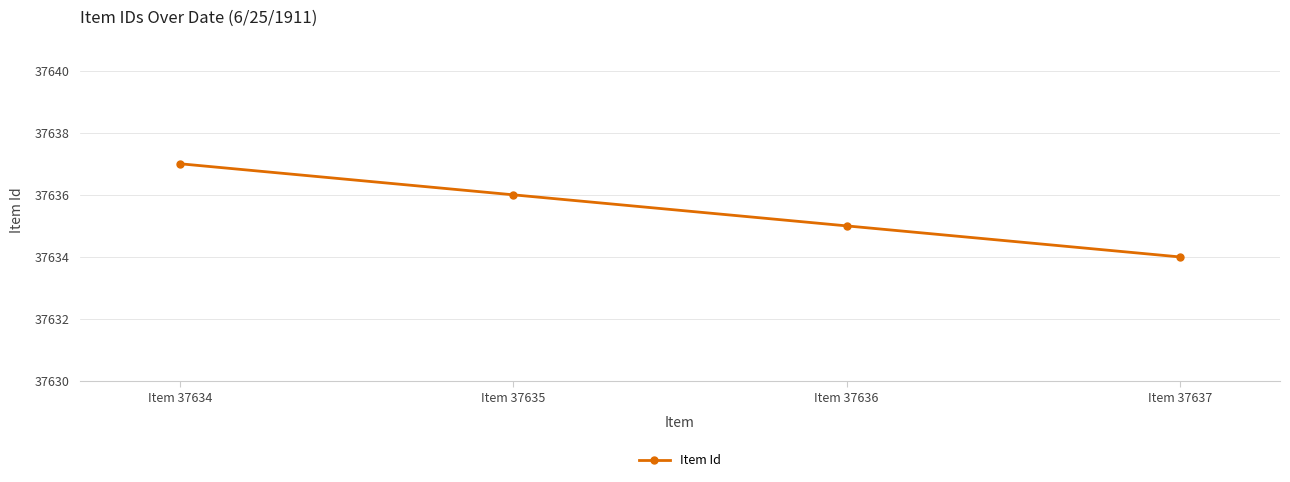

What is the value of the 1st point from the left?

37637